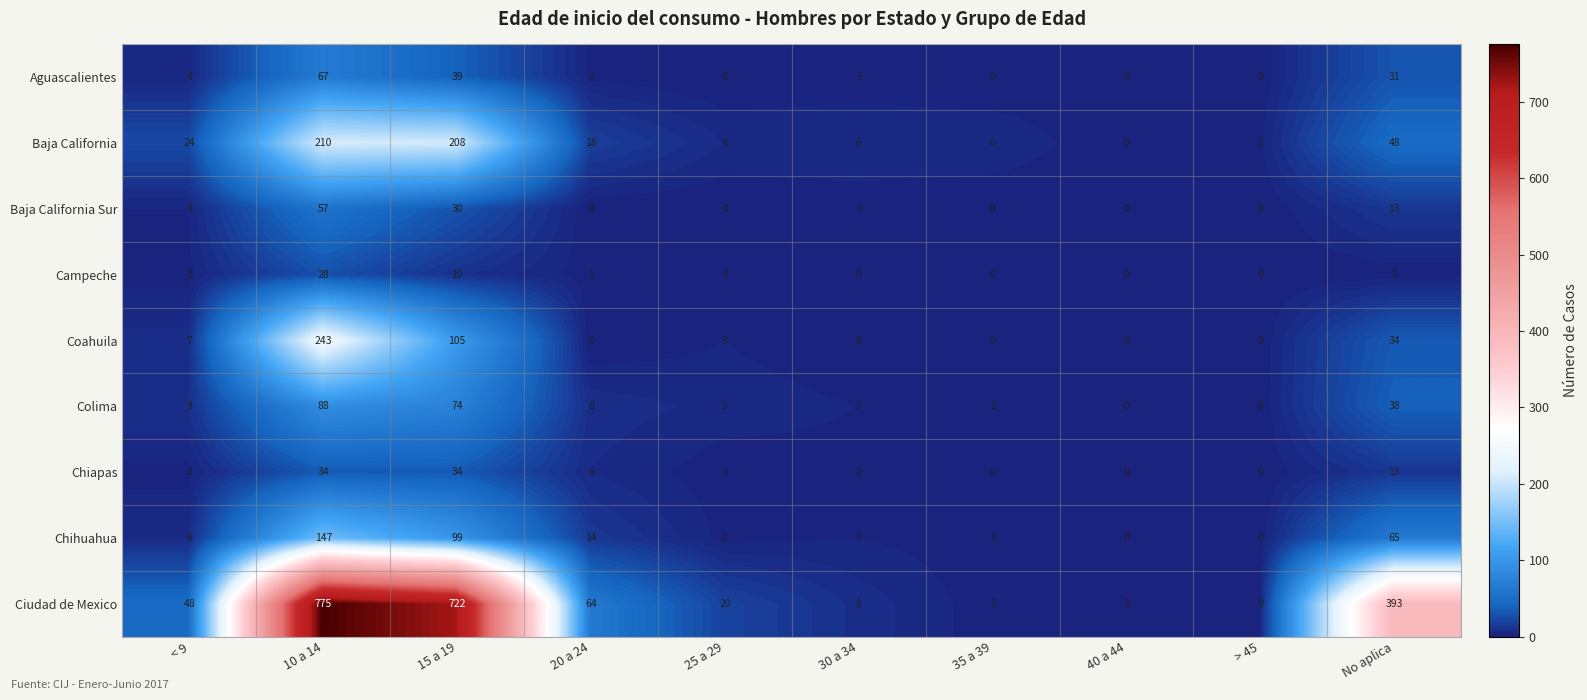

What is the greatest value displayed?

775